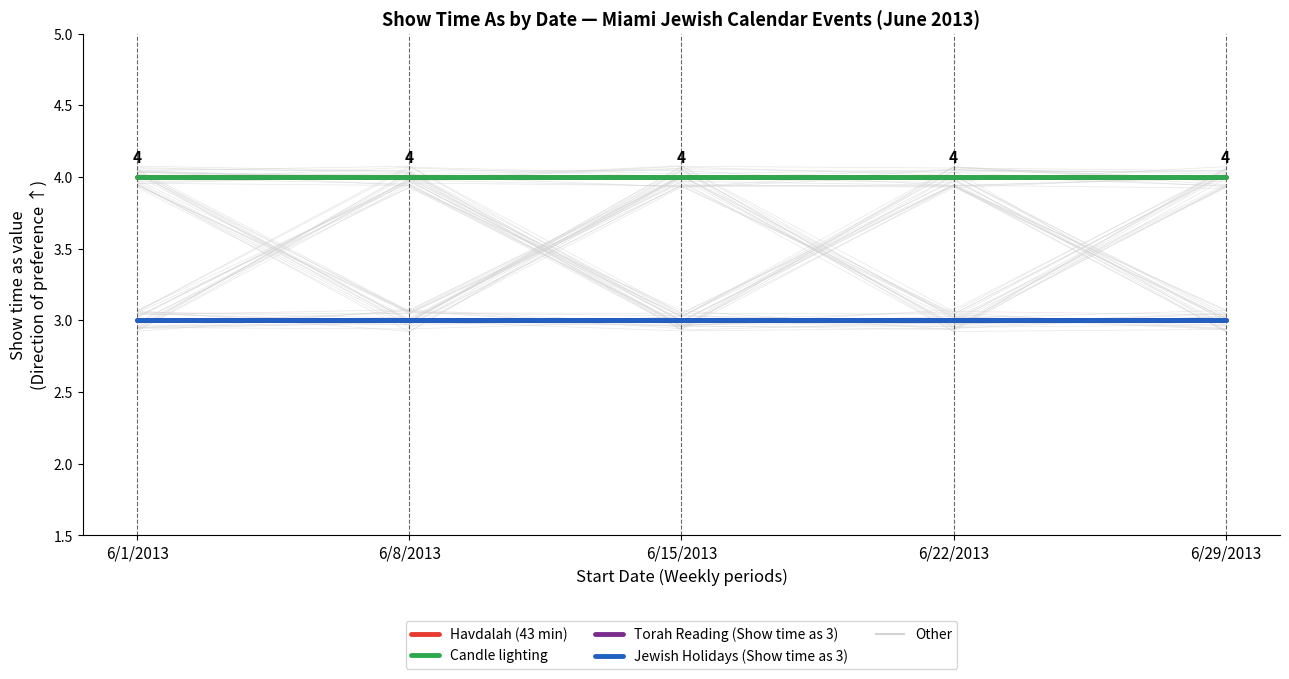

What is the sum of all Candle lighting values?

20